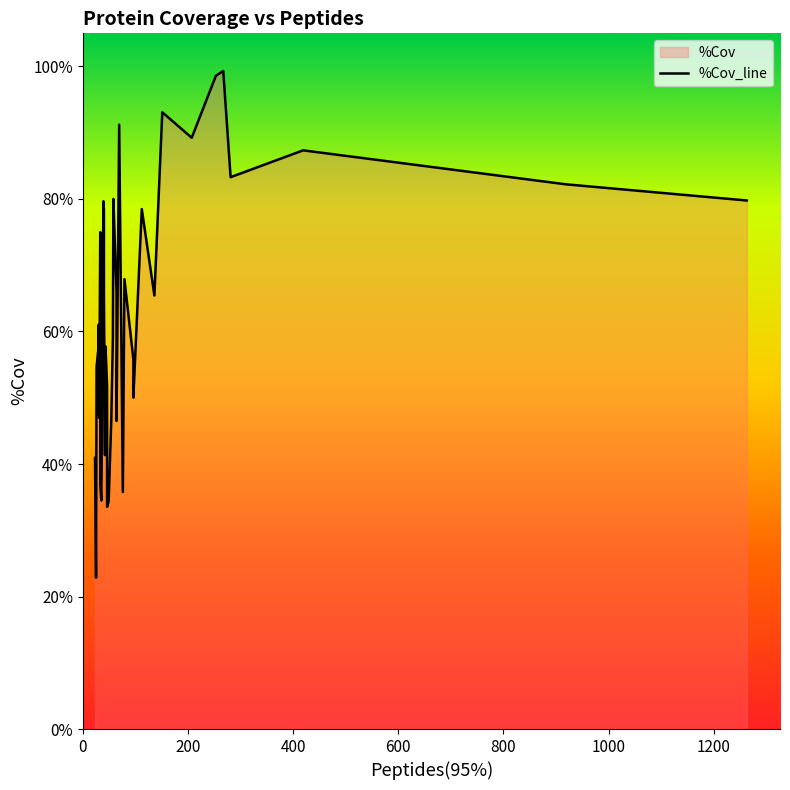

What is the greatest value displayed?

99.3